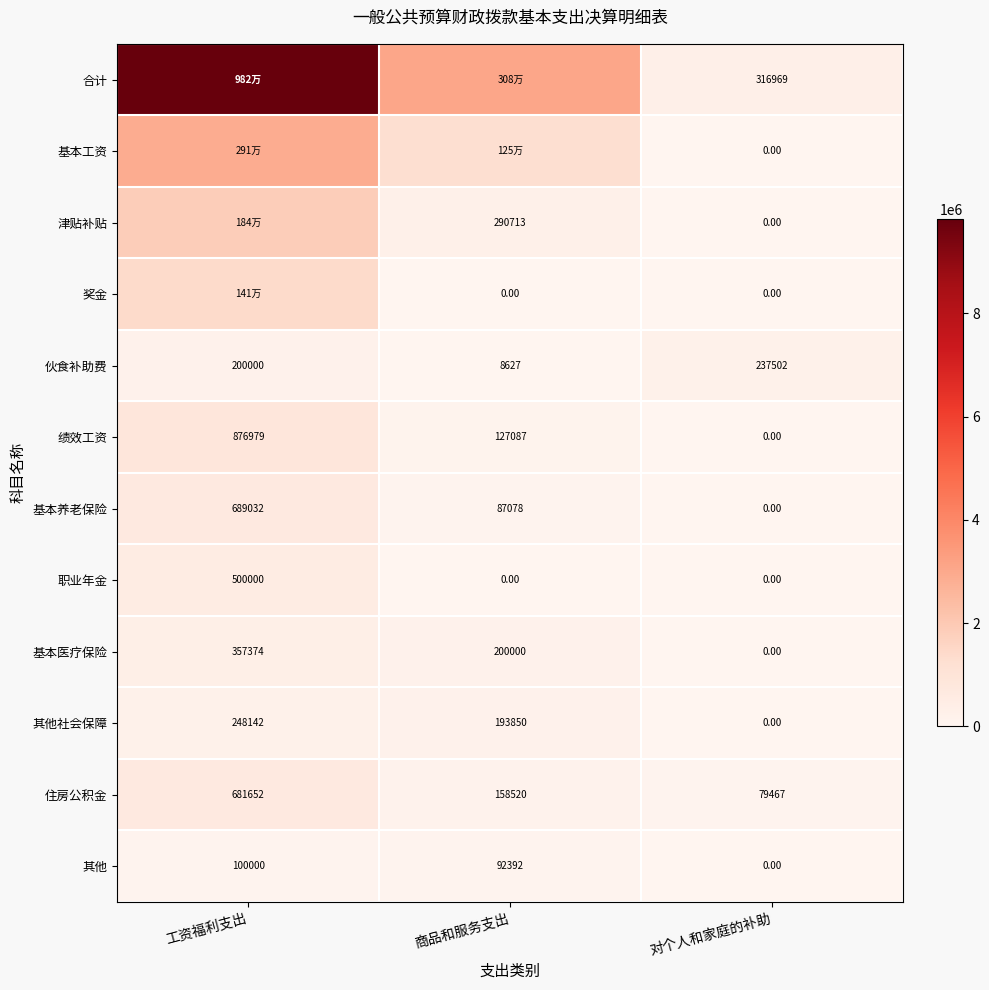

At how many categories does at least one series exceed 9514128?

1